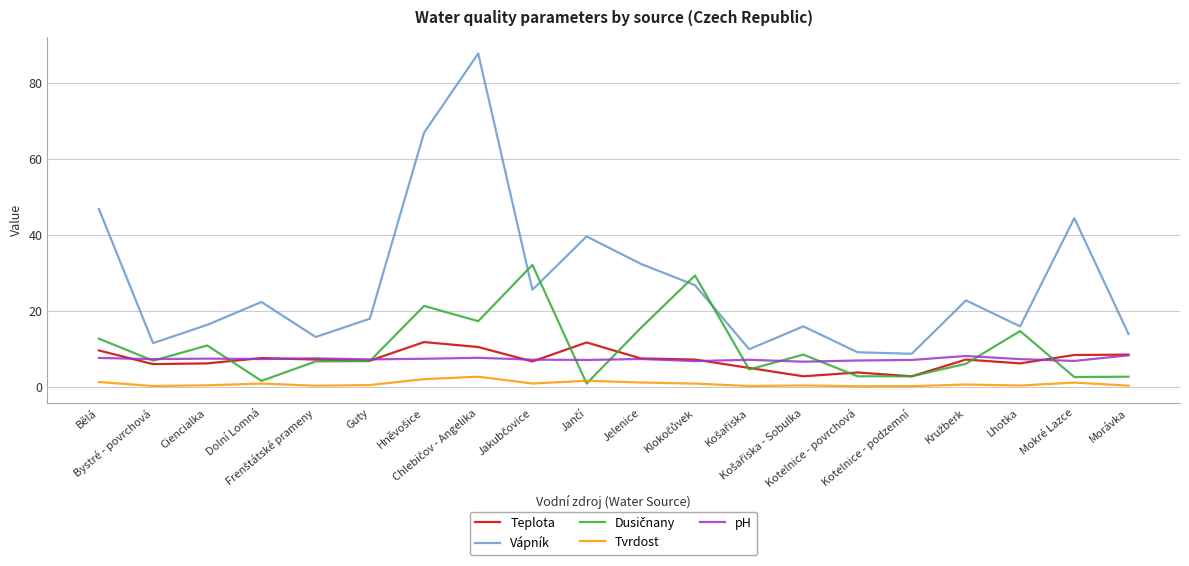

What is the highest value of the pH series?

8.4